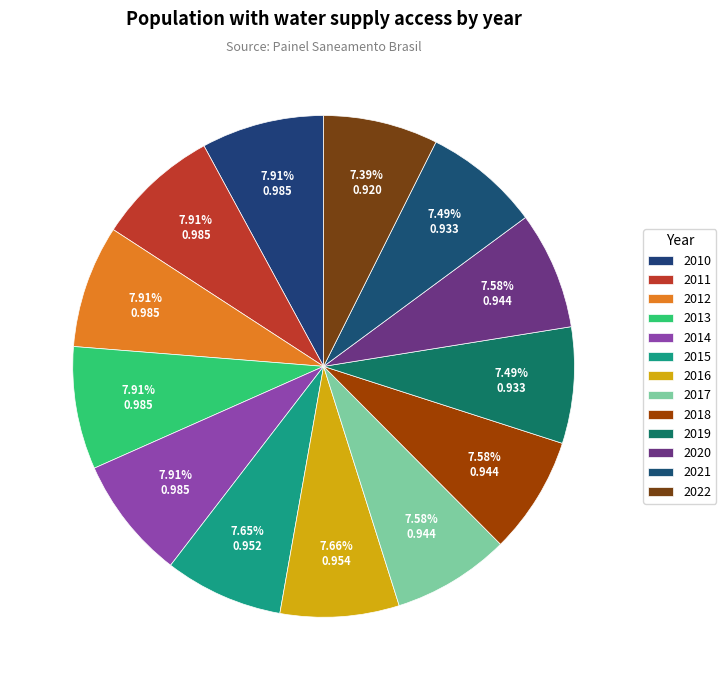

How many segments does this pie chart have?

13